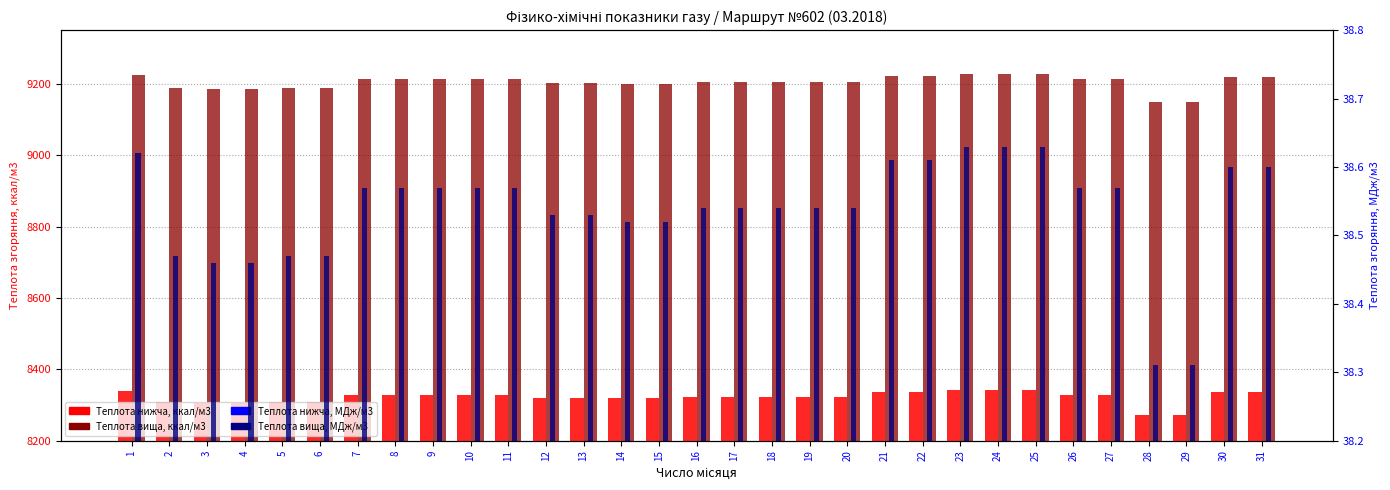

What are all the series names shown in the legend?

Теплота нижча, ккал/м3, Теплота вища, ккал/м3, Теплота нижча, МДж/м3, Теплота вища, МДж/м3